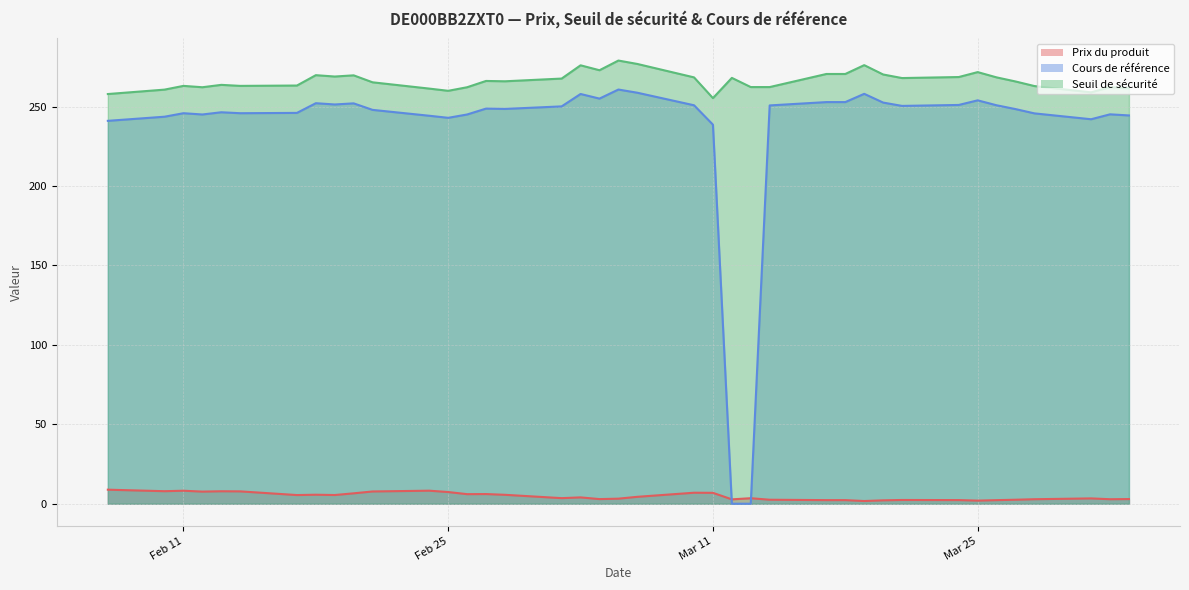

Which series changed the most between 2025-03-05 and 2025-03-31?

Seuil de sécurité